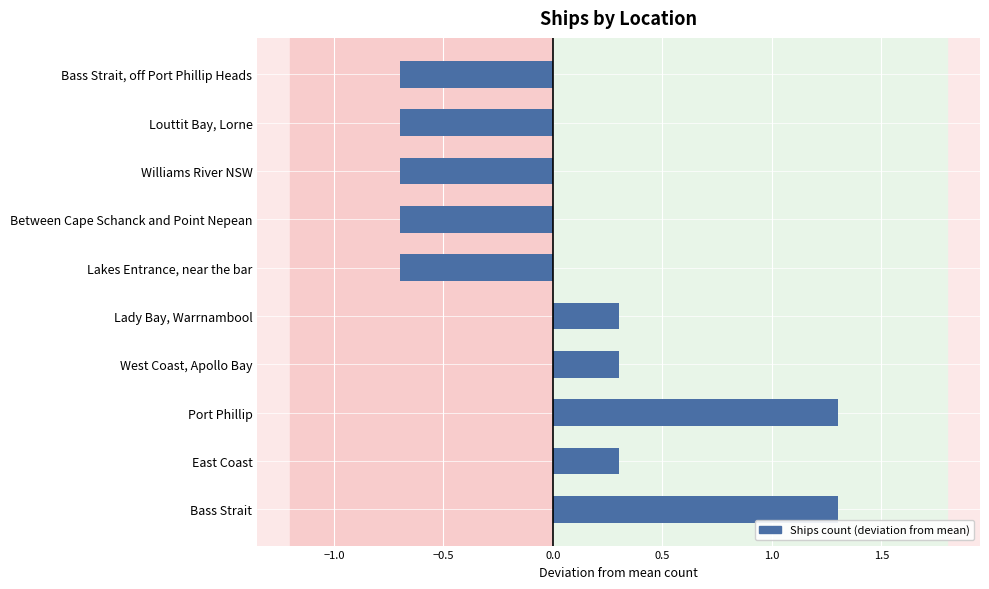

What is the change in value from Bass Strait to East Coast?

-1.0